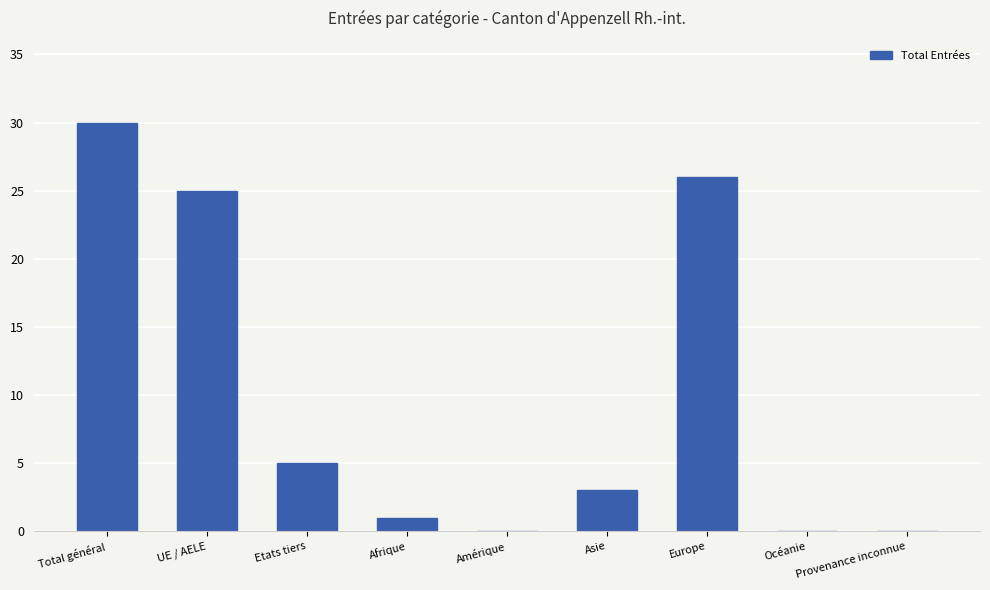

Reading left to right, extract all data points from this chart.

Total général=30	UE / AELE=25	Etats tiers=5	Afrique=1	Amérique=0	Asie=3	Europe=26	Océanie=0	Provenance inconnue=0